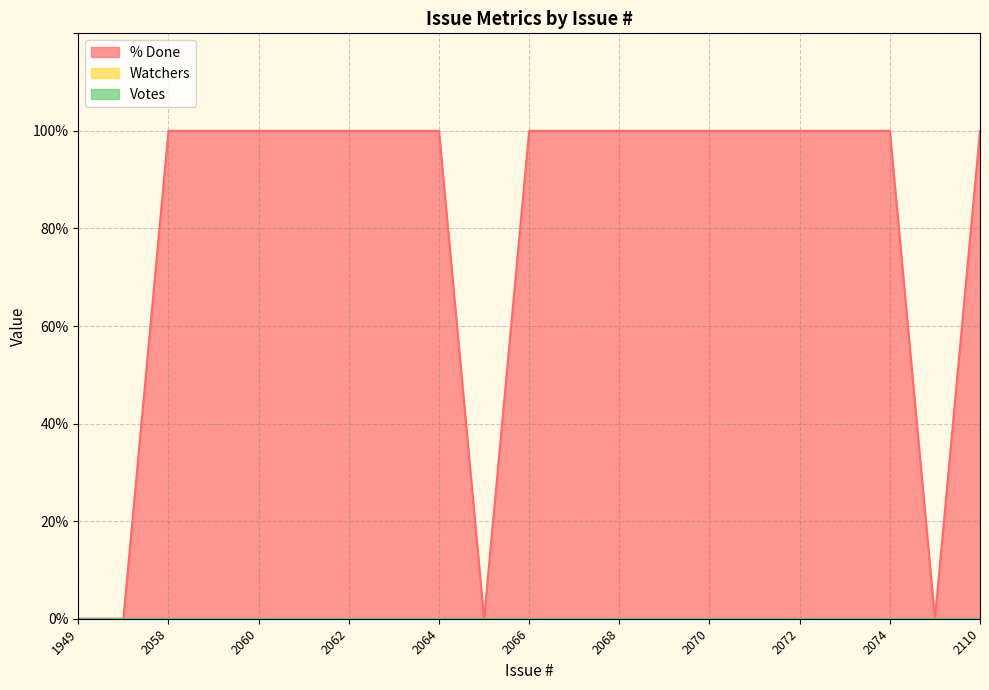

True or false: % Done and Votes intersect in this chart.

False